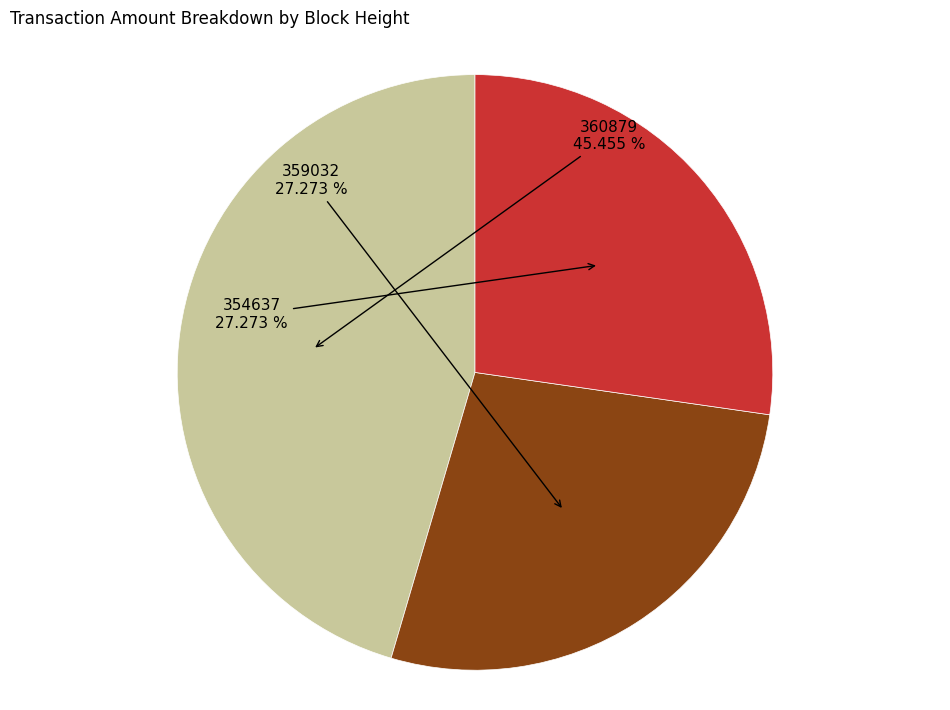

Is there a majority slice in this chart?

No